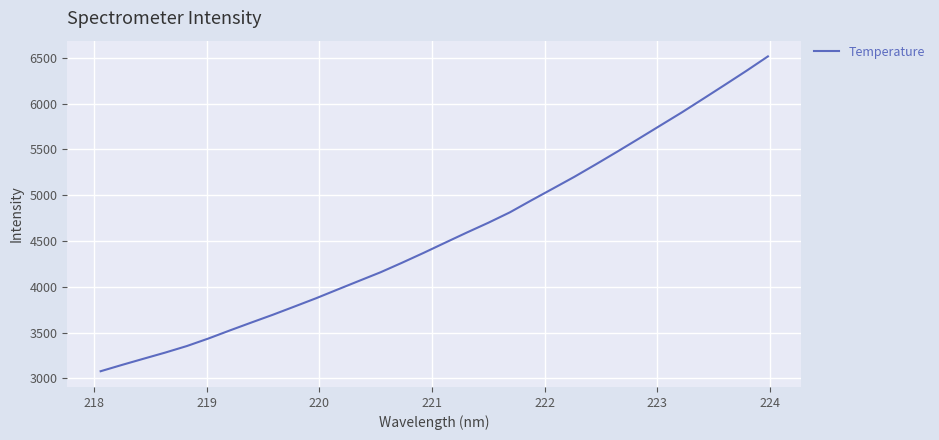

What is the difference between the maximum and minimum values?

3439.7